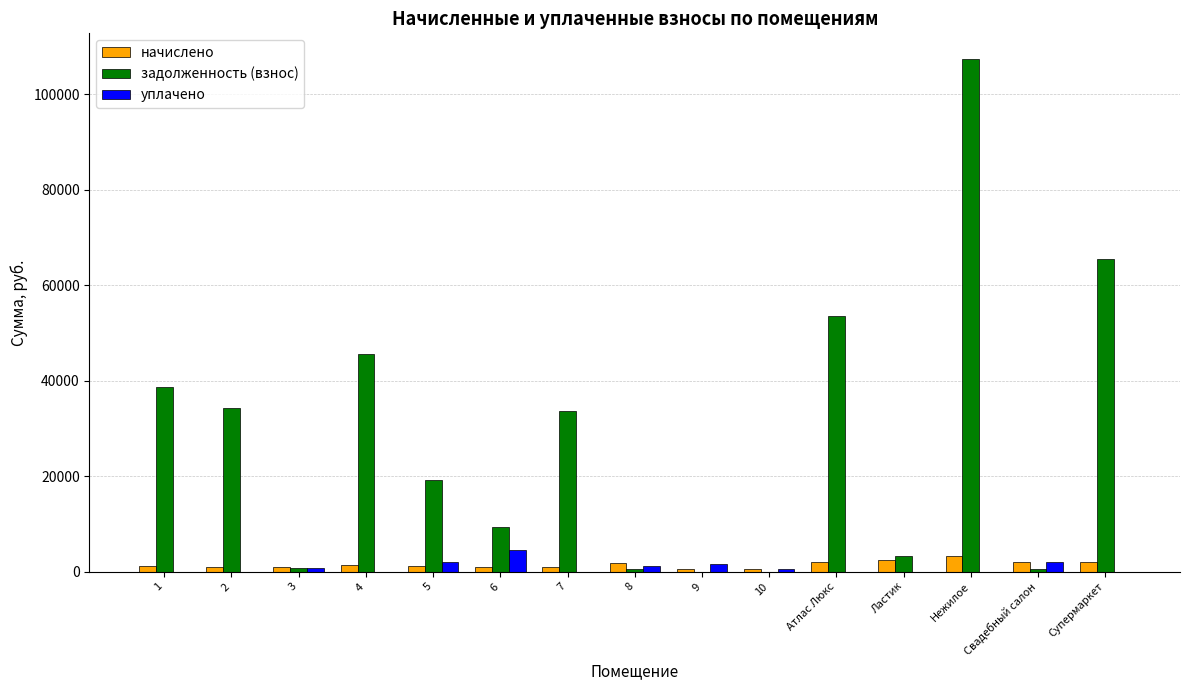

The начислено series shows 1033.5 at 3. True or false?

True